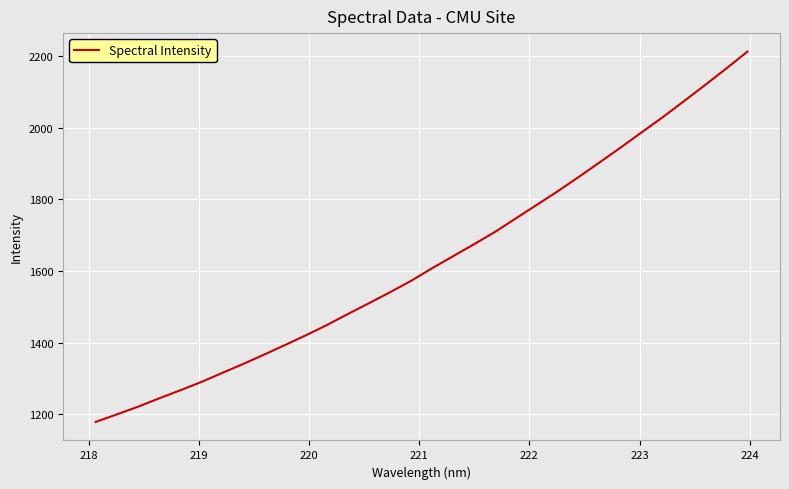

What is the greatest value displayed?

2212.5